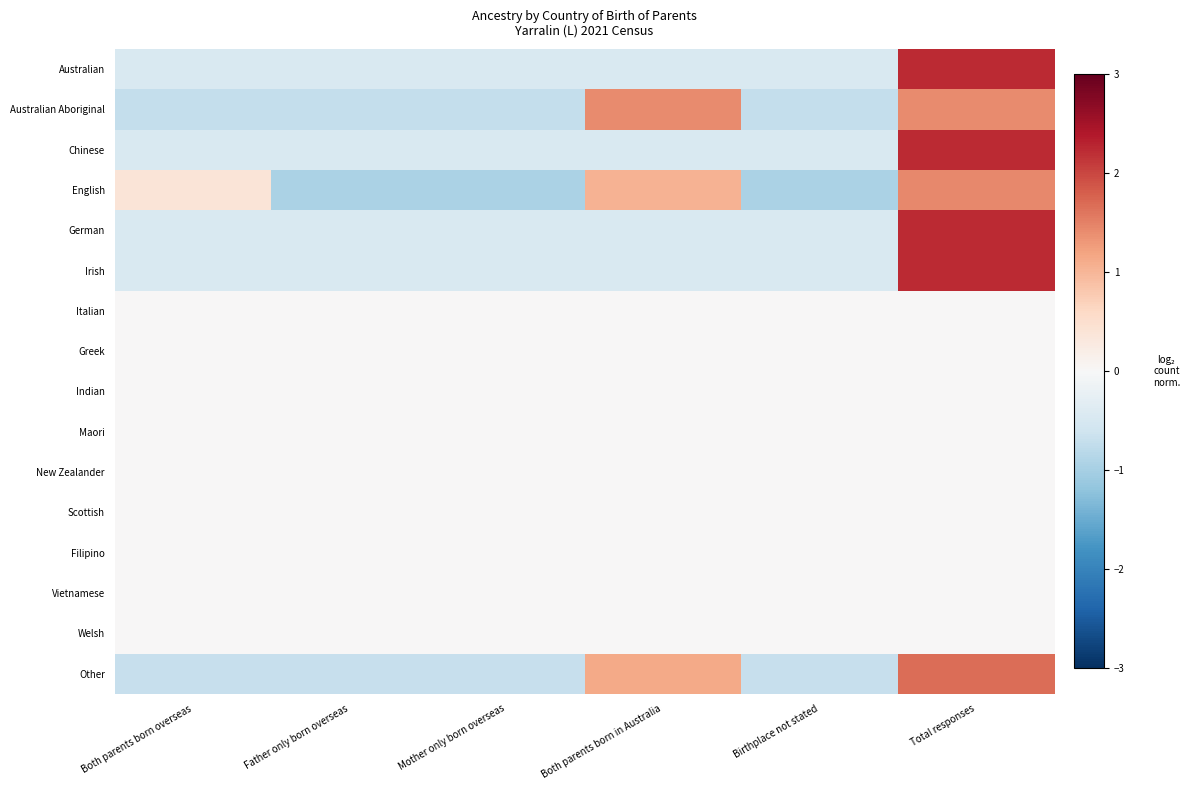

How many categories are shown in the chart?

6